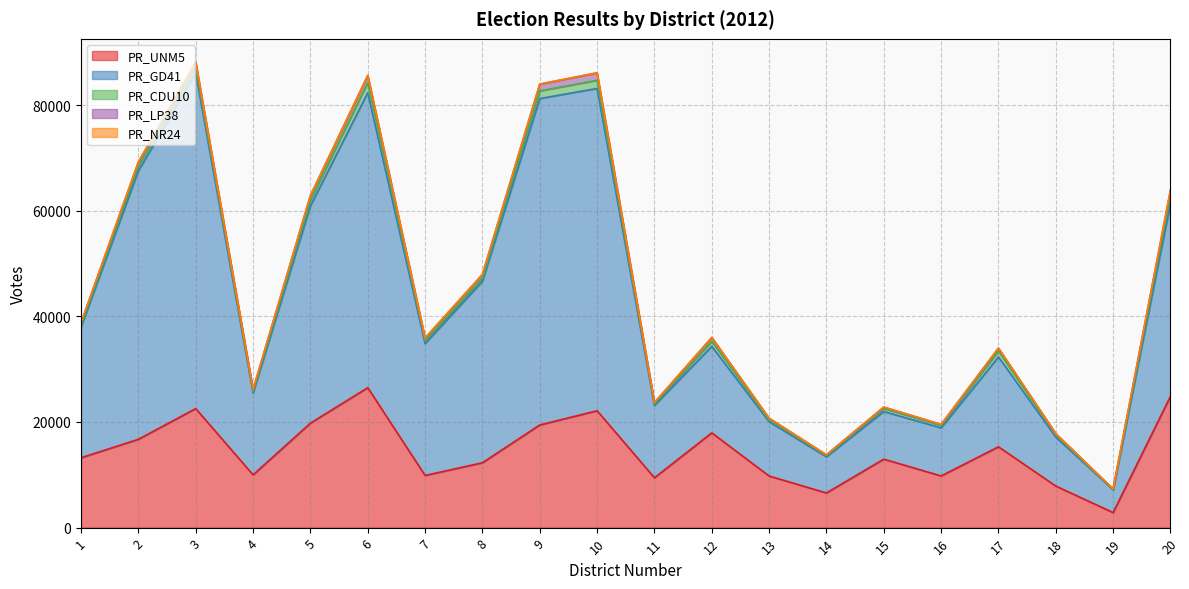

True or false: PR_UNM5 has a value of 20714 at 17.

False